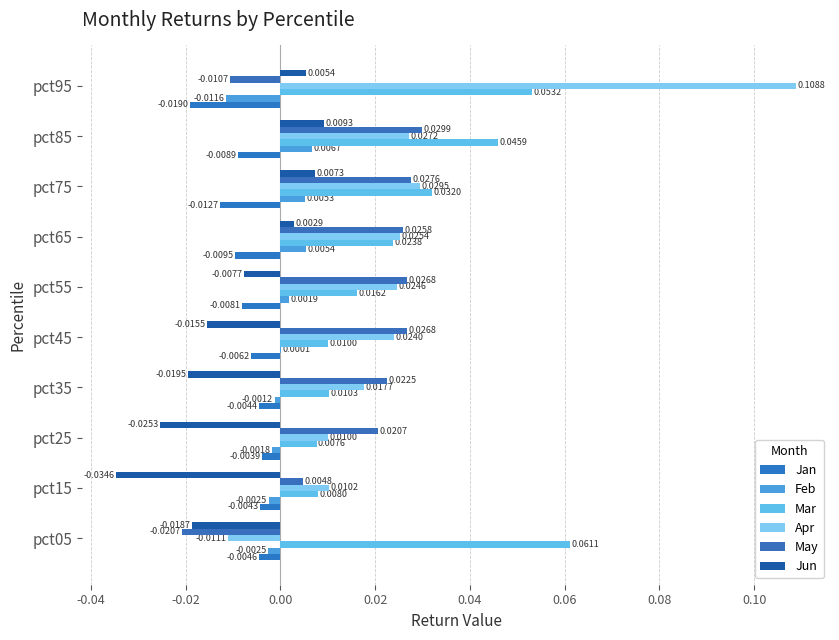

How many categories are shown in the chart?

10